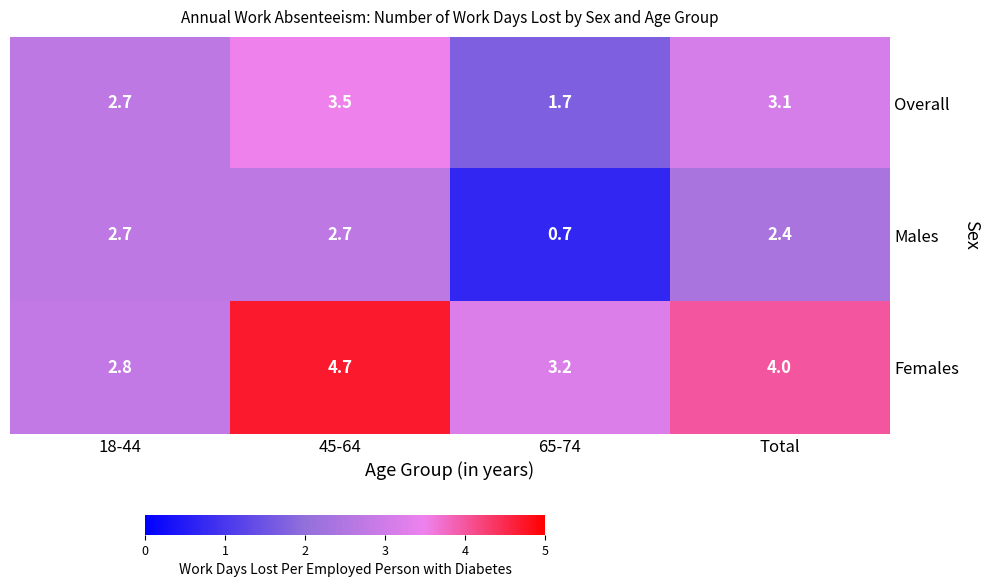

The value of Females at 65-74 is 5.0. True or false?

False